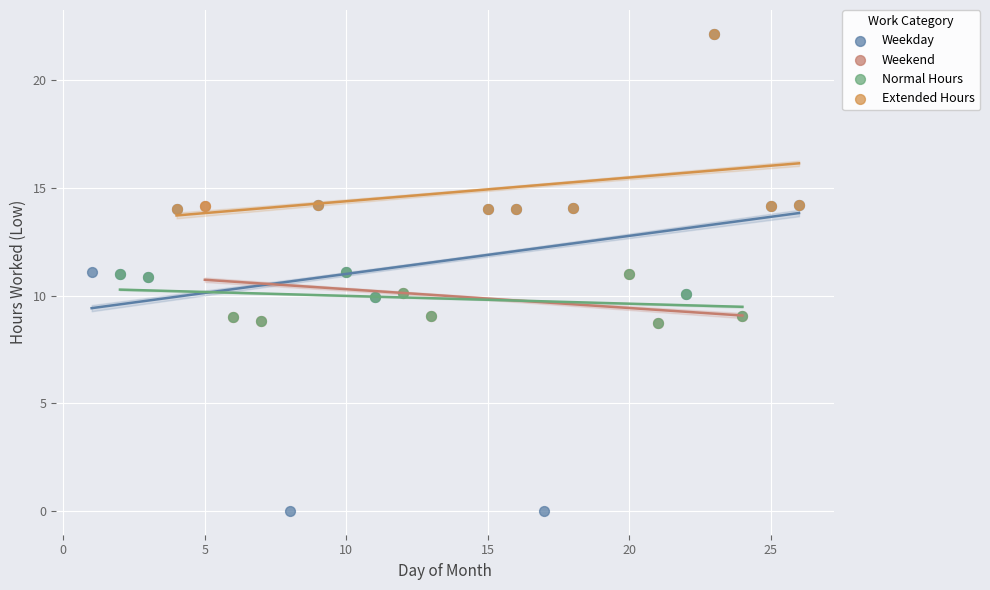

Which series has the widest spread of Y values?

Weekday